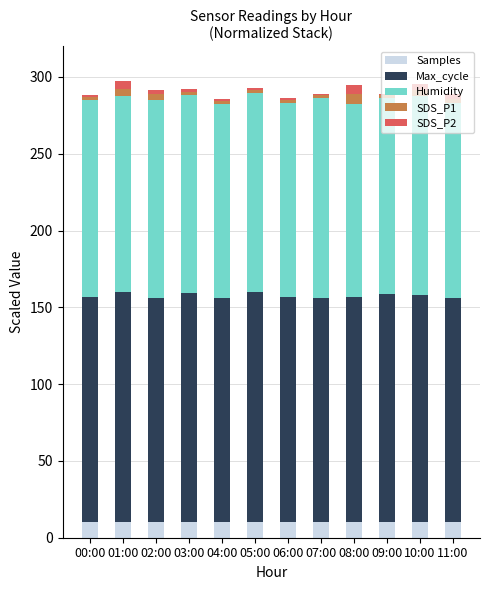

What is the highest value of the Samples series?

10.0